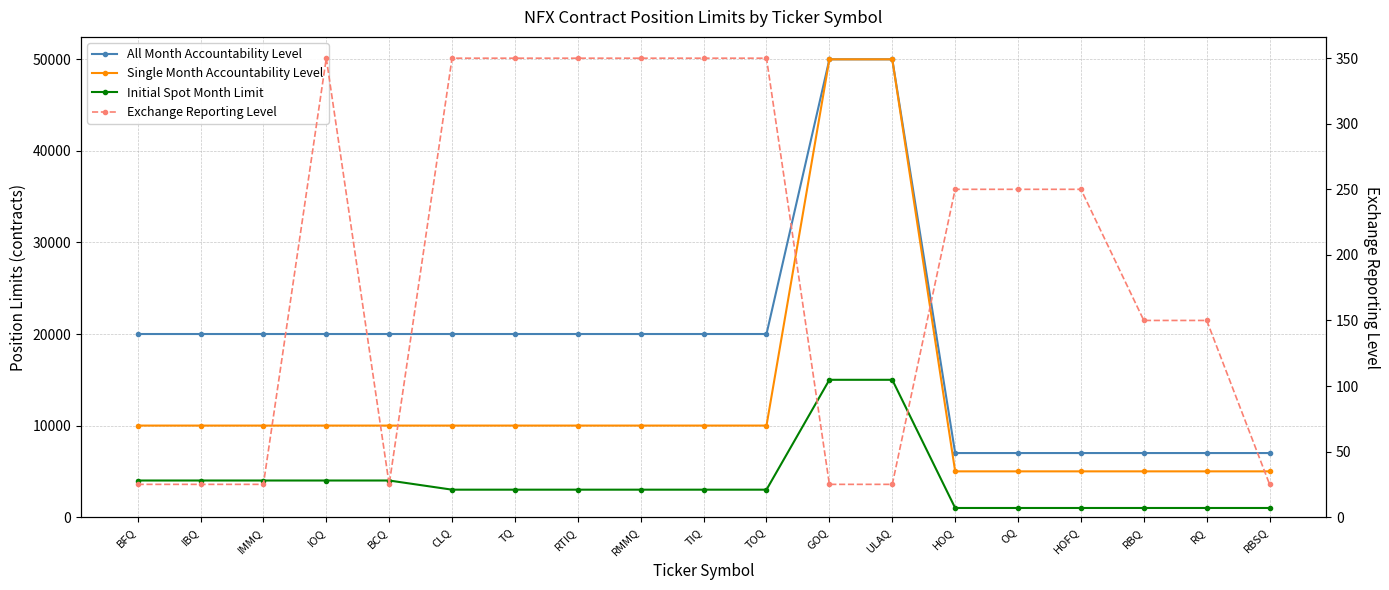

What is the total value across all series at TQ?

33350